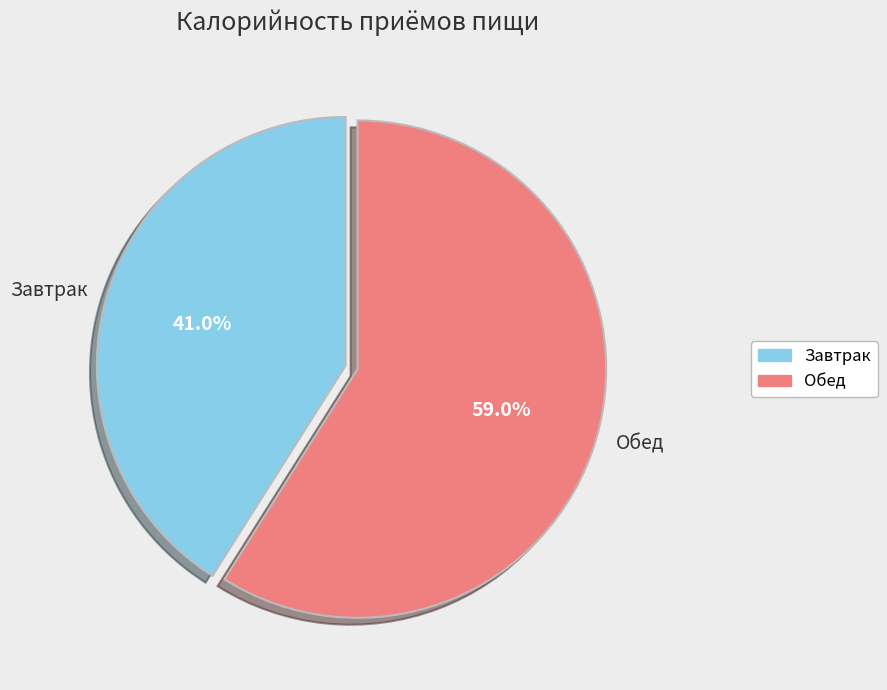

What is the total percentage of Обед and Завтрак?

100.0%